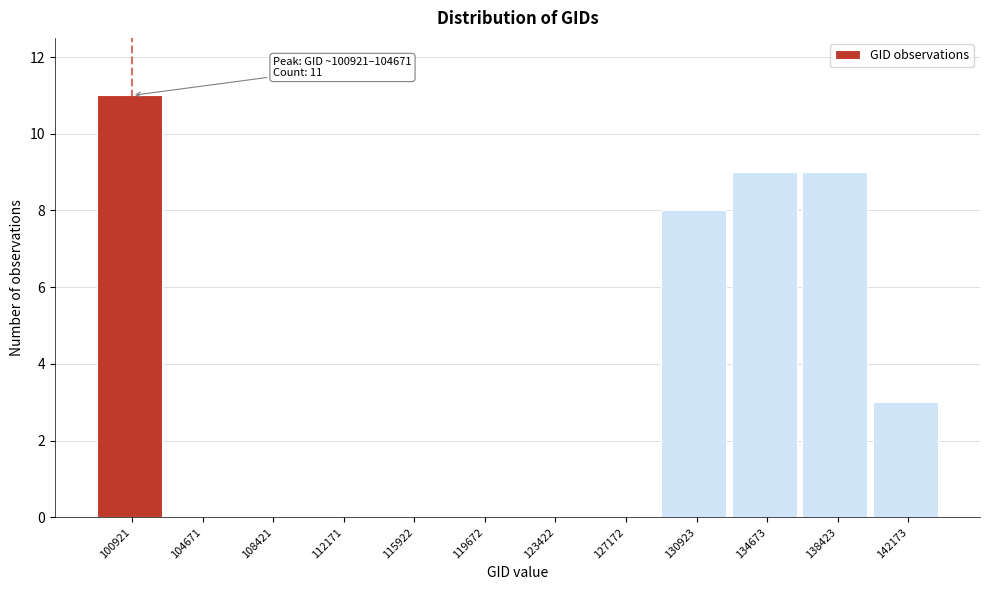

Reading left to right, transcribe all the data shown in this chart.

100921=11	104671=0	108421=0	112171=0	115922=0	119672=0	123422=0	127172=0	130923=8	134673=9	138423=9	142173=3